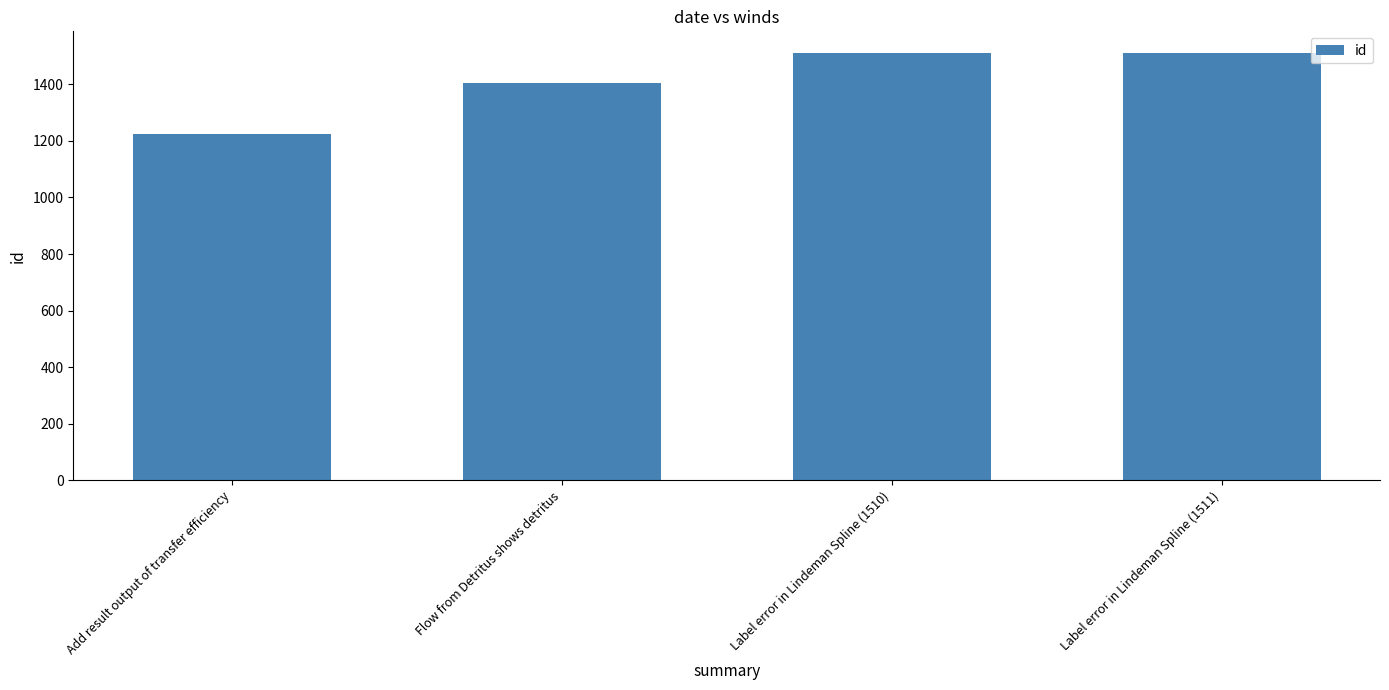

What is the label of the 4th bar from the right?

Add result output of transfer efficiency